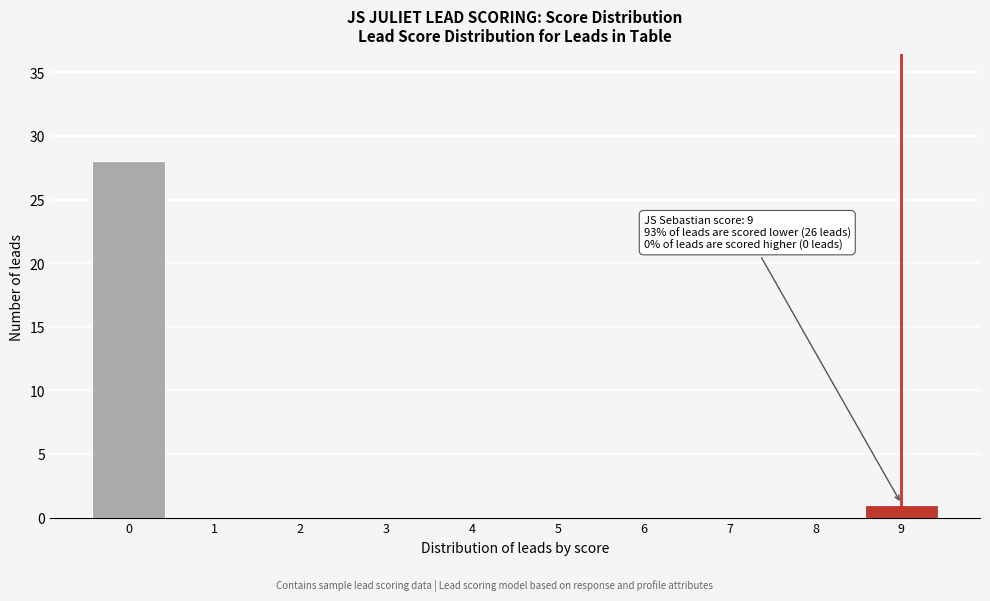

Reading left to right, list all the values displayed in this chart.

0=28	1=0	2=0	3=0	4=0	5=0	6=0	7=0	8=0	9=1